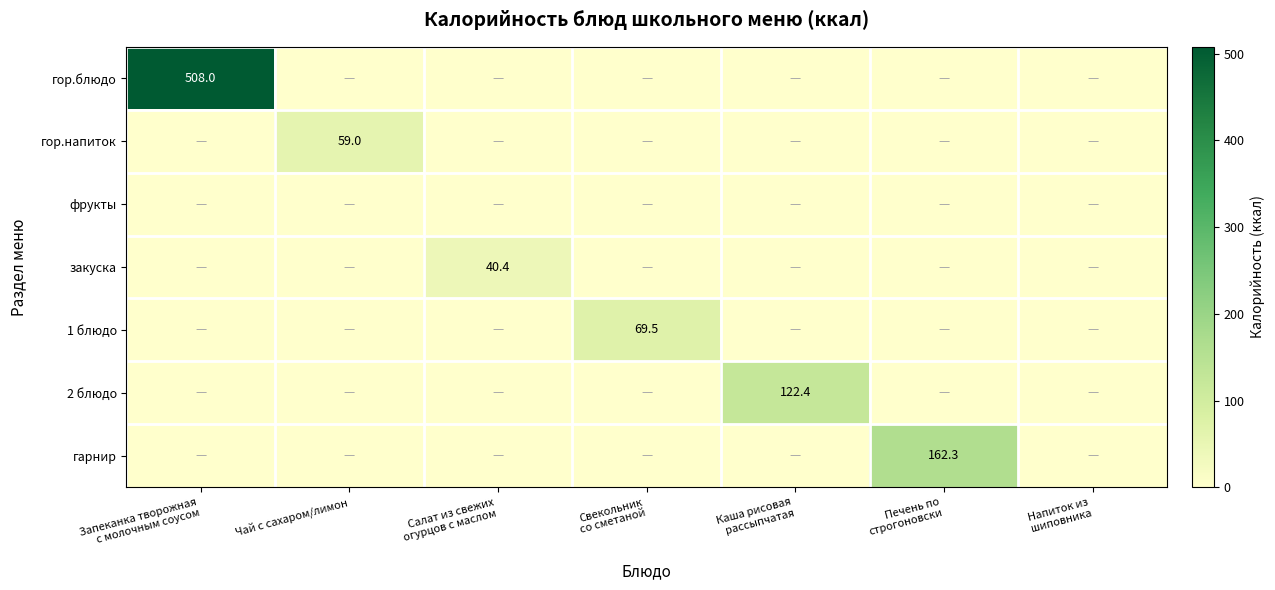

Count the number of categories in the chart.

7